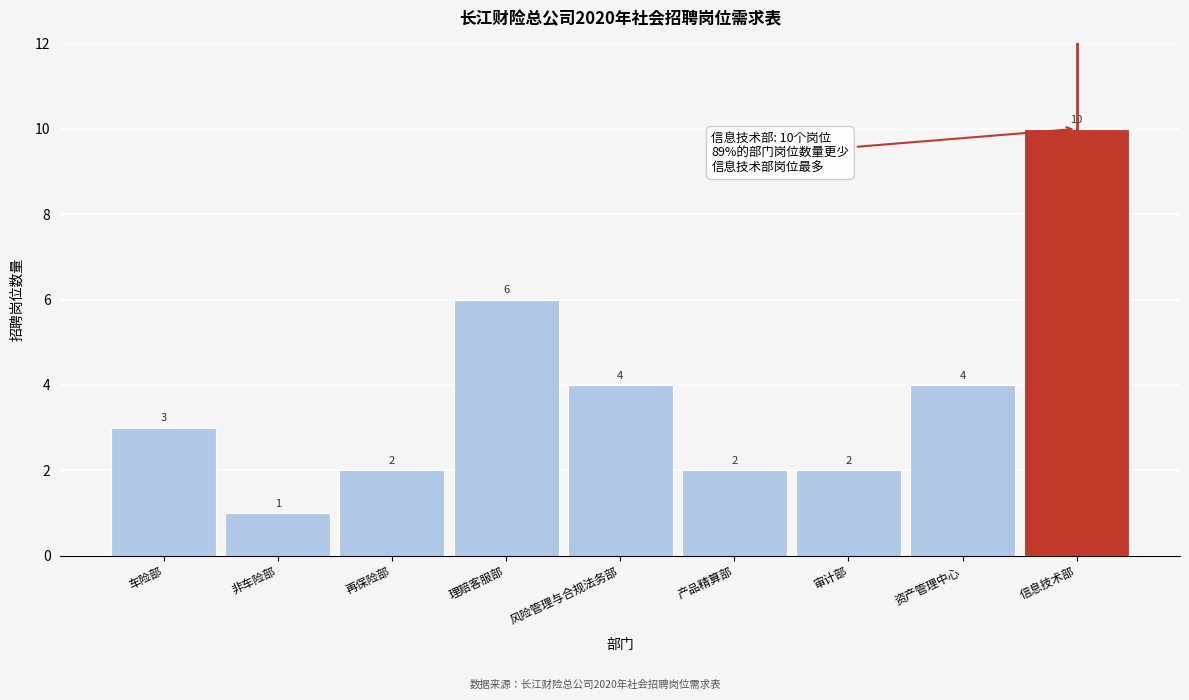

Reading right to left, what are all the values shown in this chart?

10	4	2	2	4	6	2	1	3